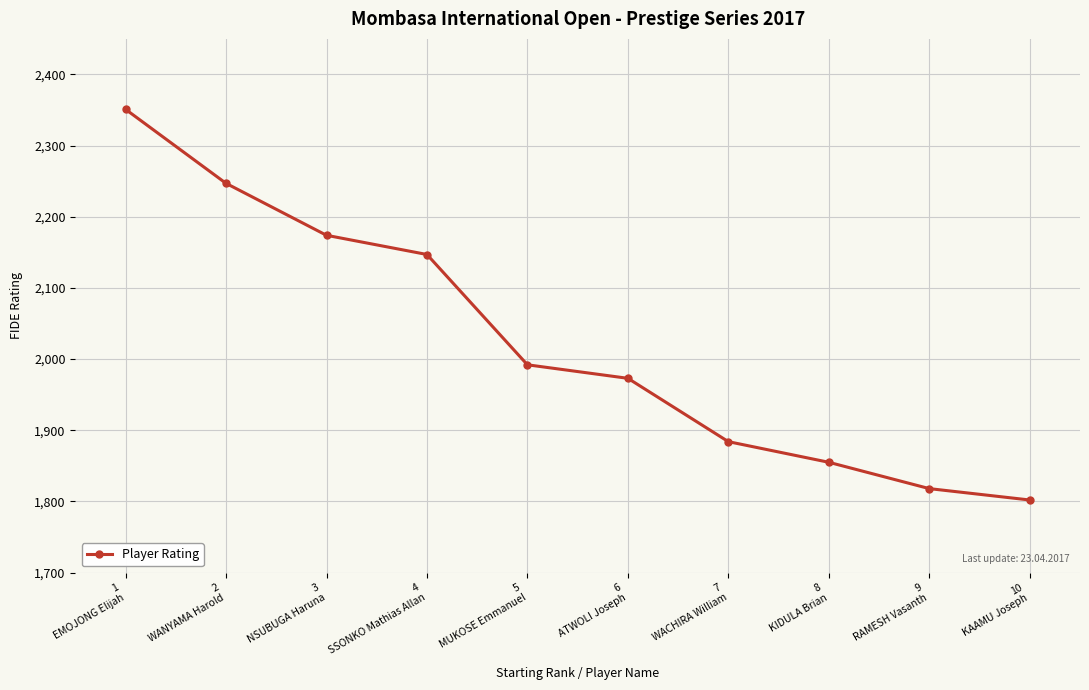

What is the label of the 3rd point from the right?

8
KIDULA Brian